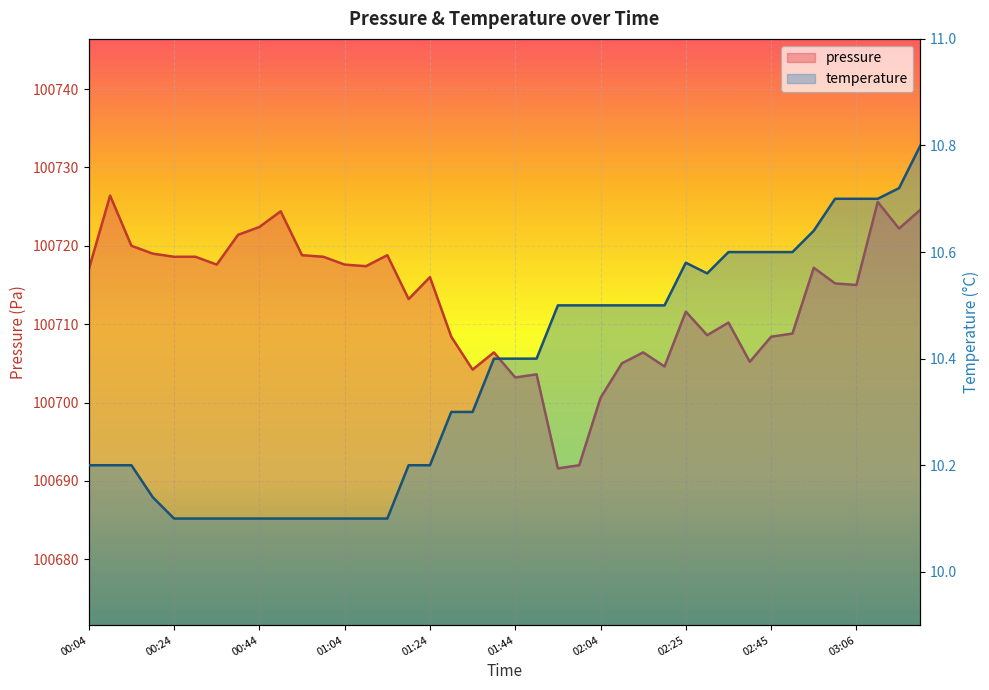

Where is the first local minimum for pressure?

00:34